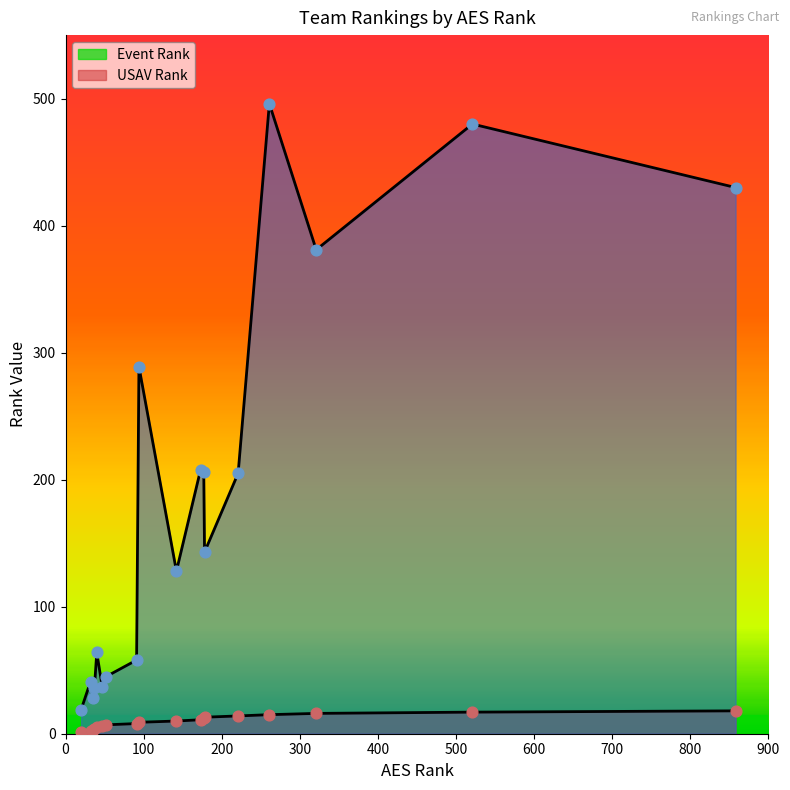

Which series has the largest total across all categories?

USAV Rank